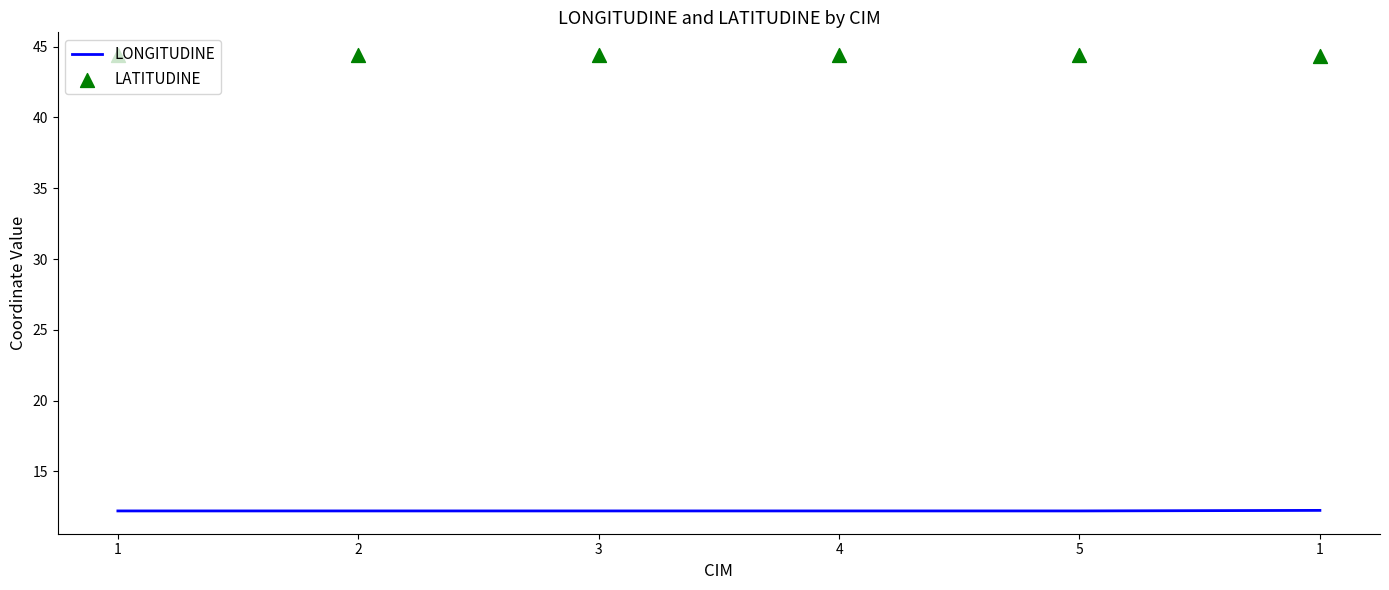

What is the total value across all series at 1?

56.6